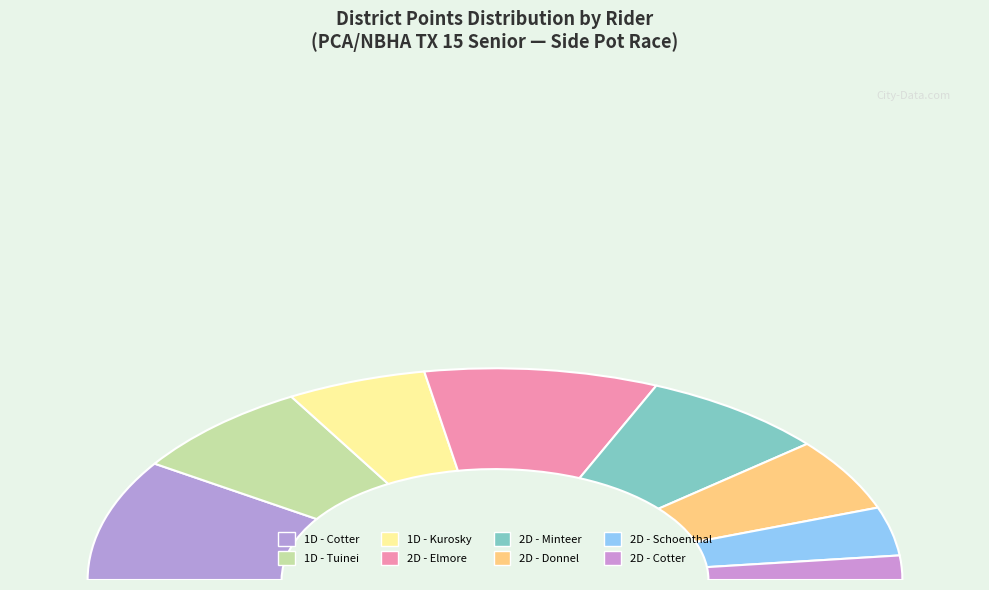

How many slices are in this pie chart?

8